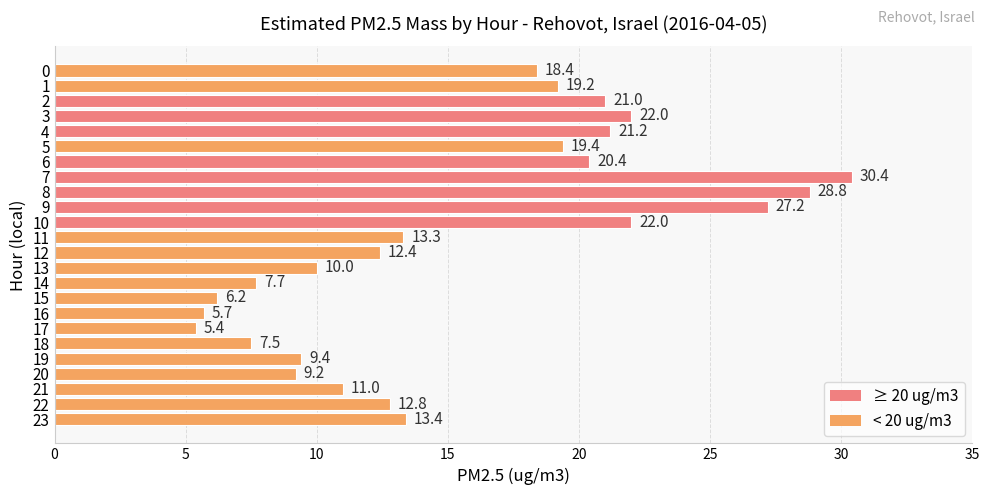

What is the difference between the second highest and minimum values?

23.4